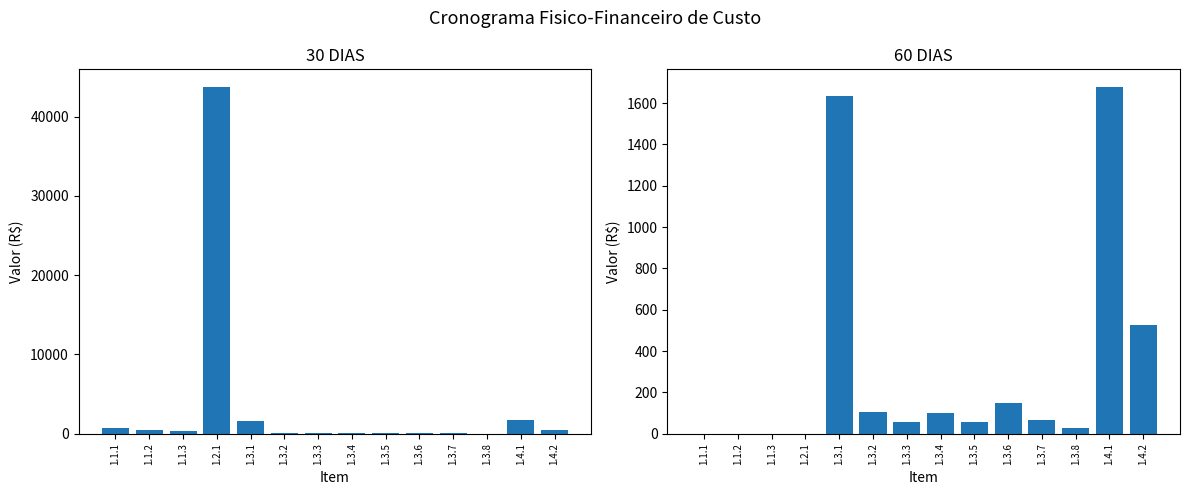

Are the bars horizontal?

No